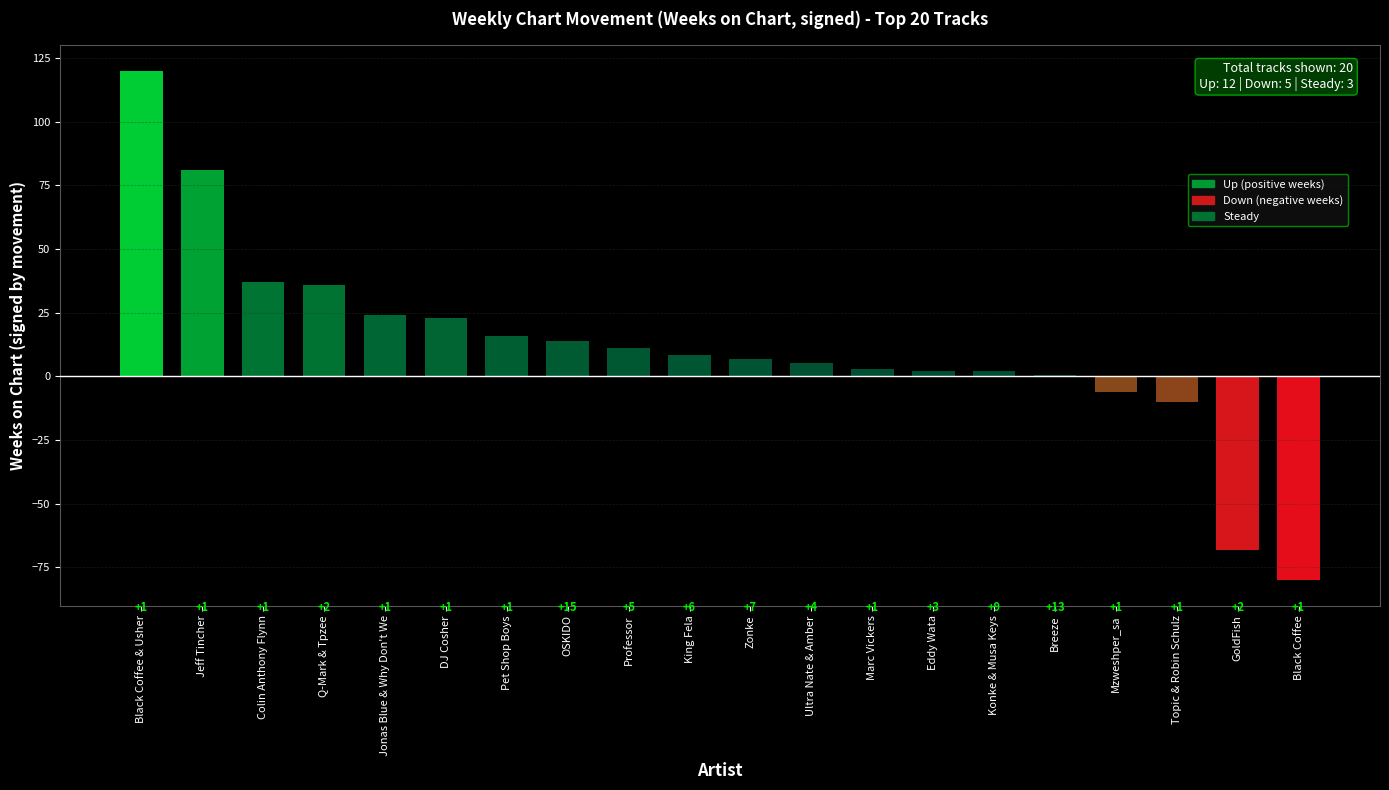

Are the bars horizontal?

No